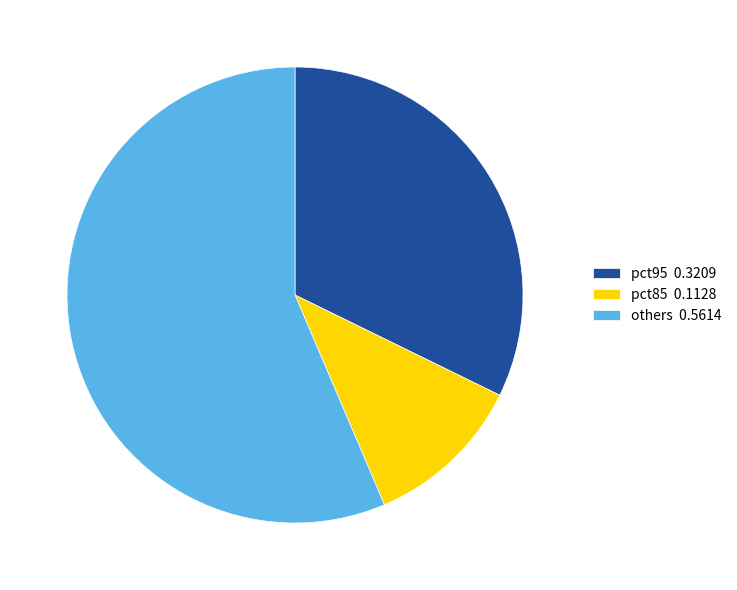

What is the largest slice in the pie chart?

others 0.5614